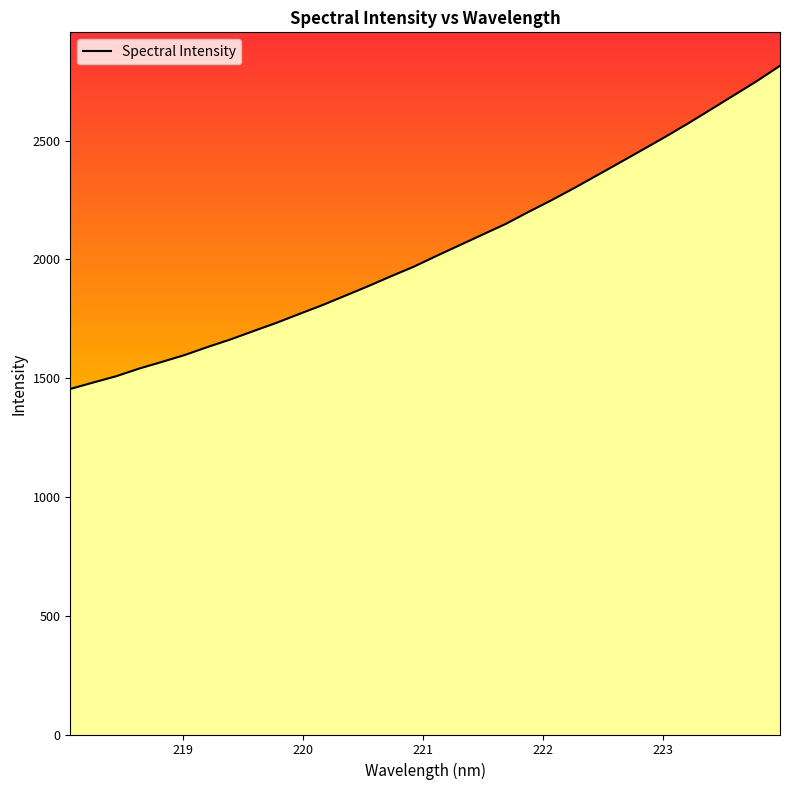

What is the greatest value displayed?

2815.3